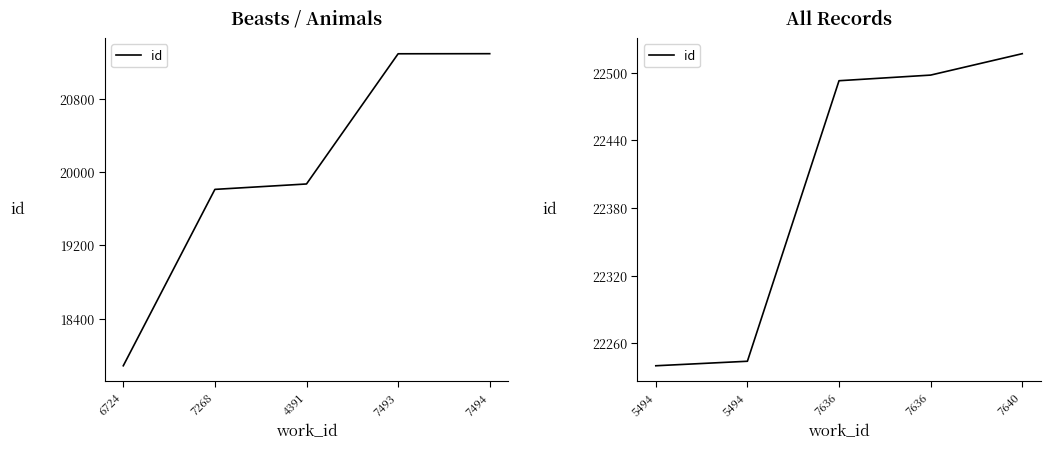

Which has a higher value, 7636 or 7636?

7636